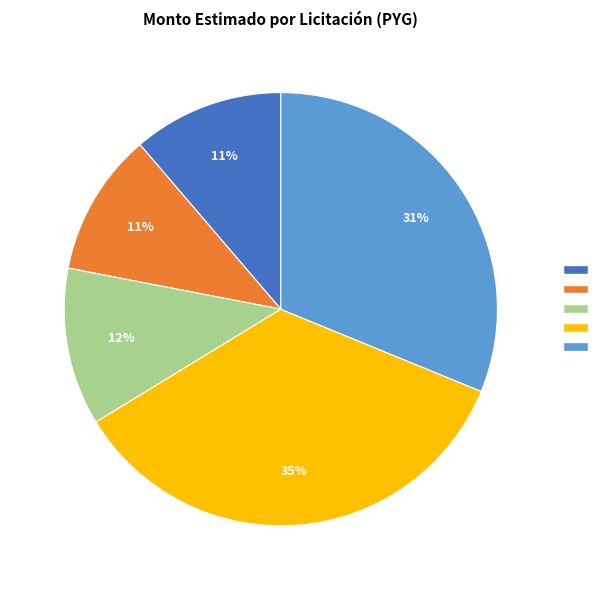

Does any single category account for the majority?

No